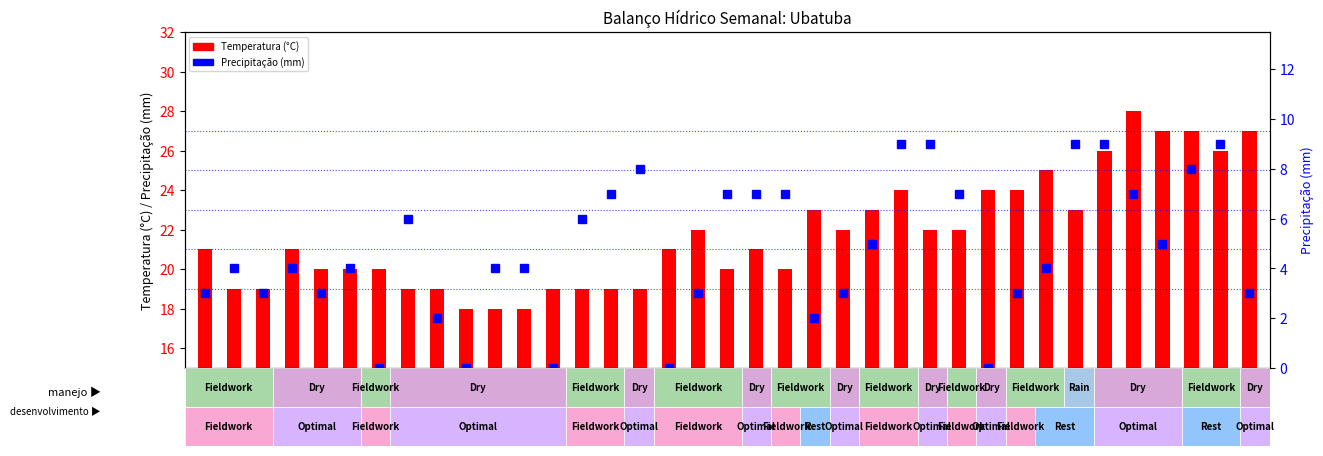

List the series in order of their peak value, highest first.

Temperatura (°C), Precipitação (mm)